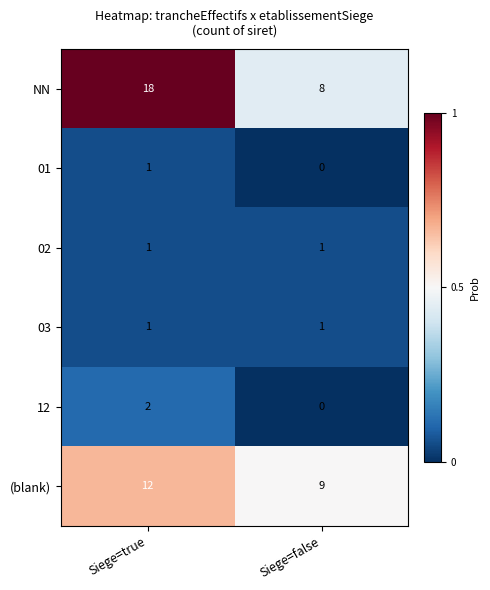

The value of 02 at Siege=false is 1. True or false?

True